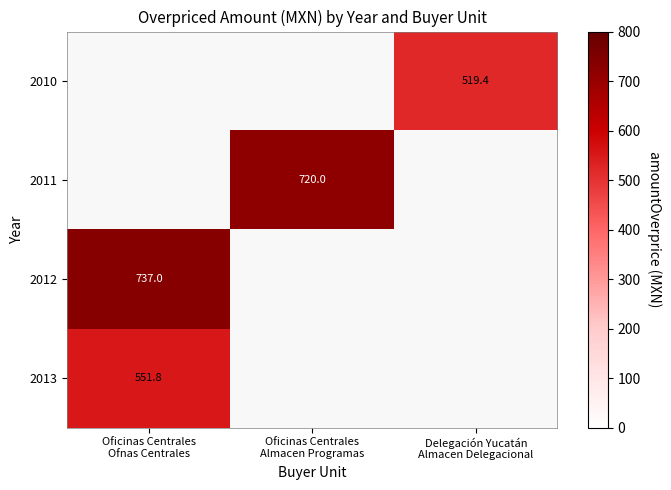

True or false: 2011 has a value of 720.0 at Oficinas Centrales Almacen Programas.

True